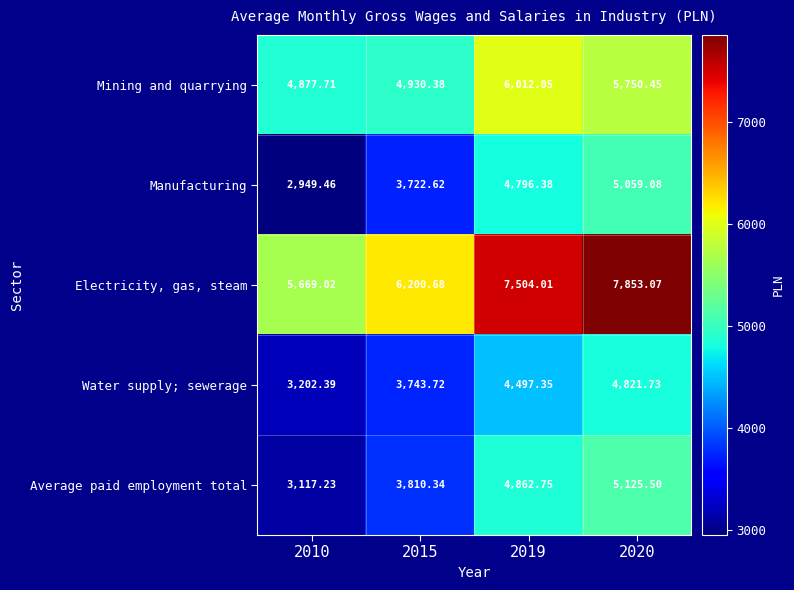

What is the minimum value shown in the chart?

2949.5